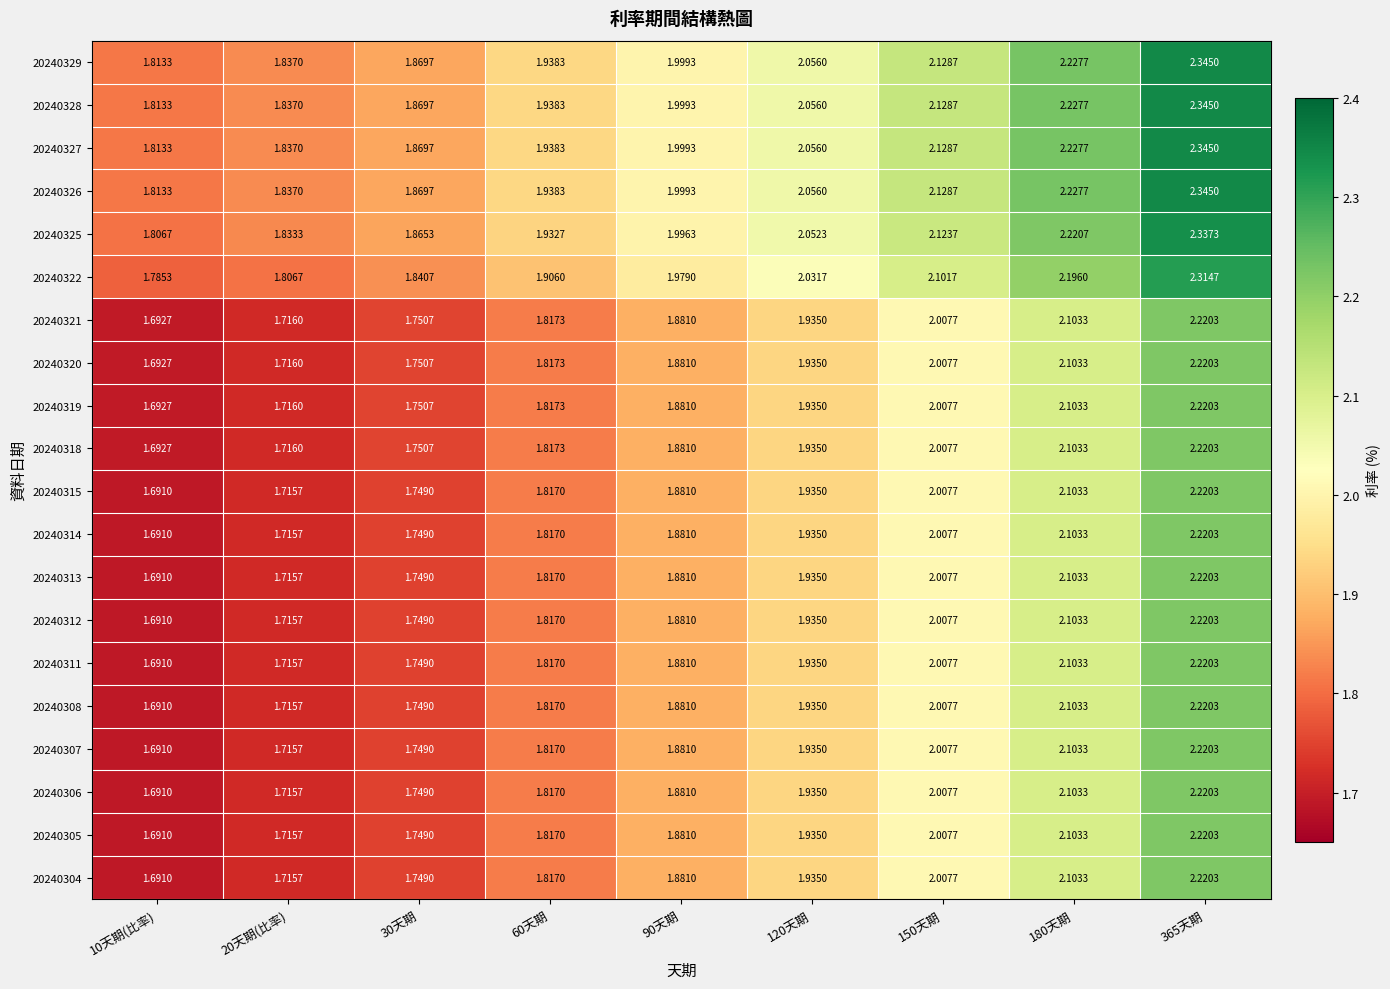

How many categories are shown in the chart?

9